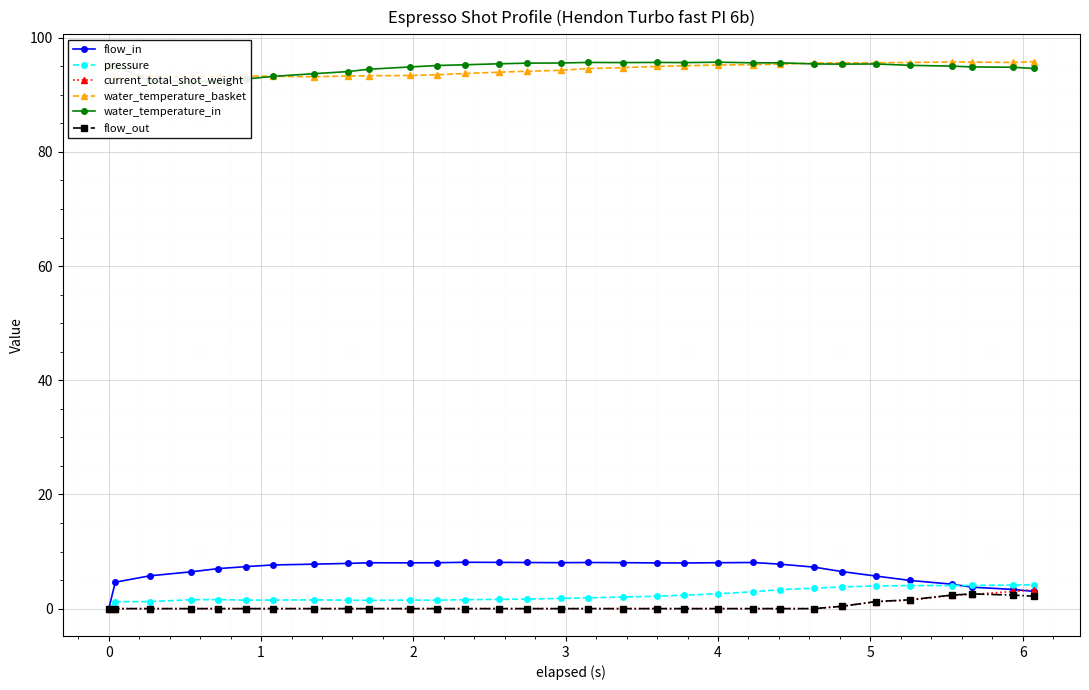

Which series has the widest spread of values?

flow_in